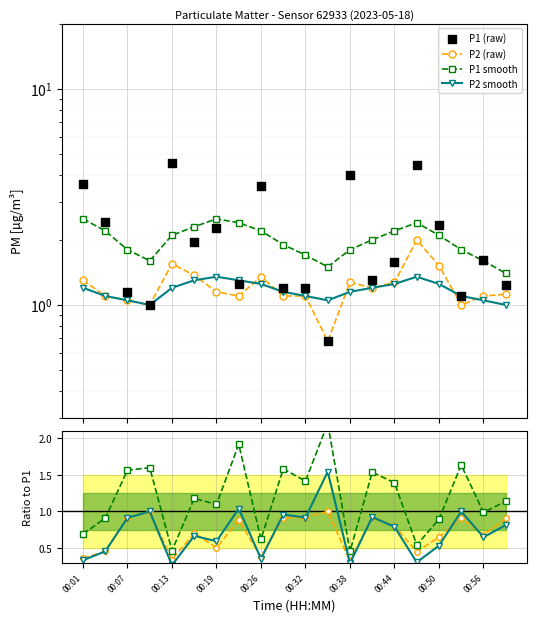

Is the value of P1 at 00:47 greater than the value of P2 at 00:26?

Yes